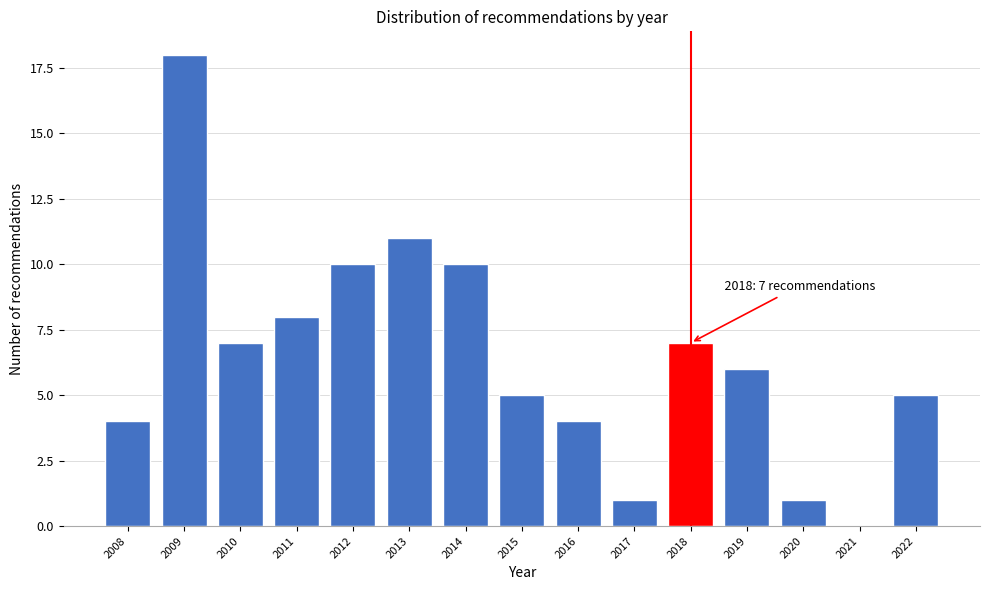

Reading left to right, what are all the values shown in this chart?

2008=4	2009=18	2010=7	2011=8	2012=10	2013=11	2014=10	2015=5	2016=4	2017=1	2018=7	2019=6	2020=1	2021=0	2022=5